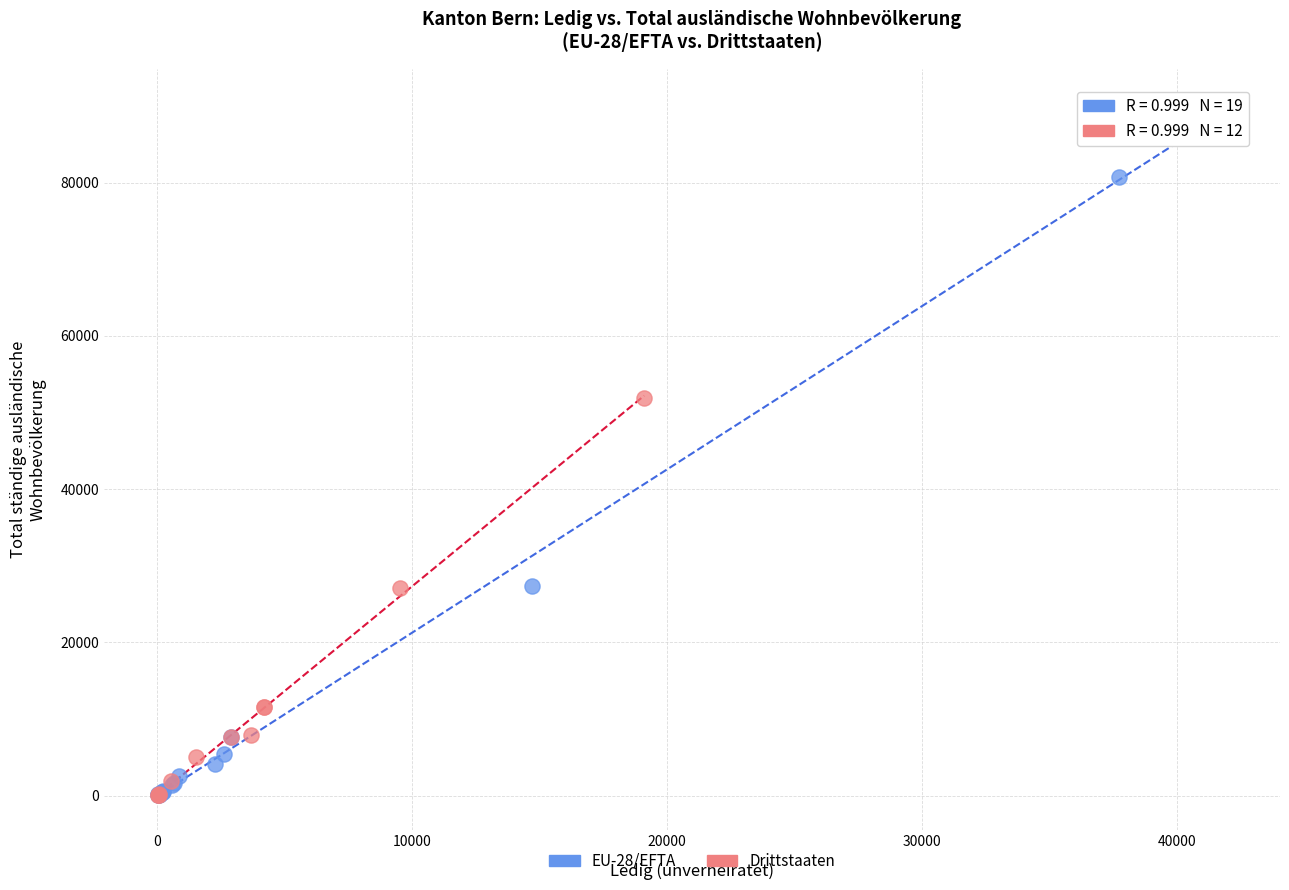

Which series reaches the maximum Y coordinate?

EU-28/EFTA